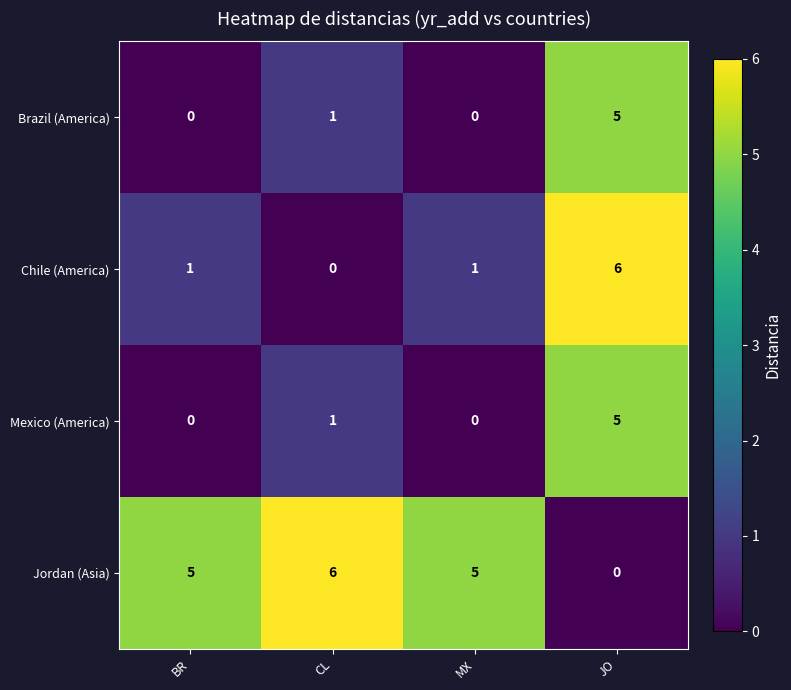

How many Brazil (America) values are between 0 and 5?

4